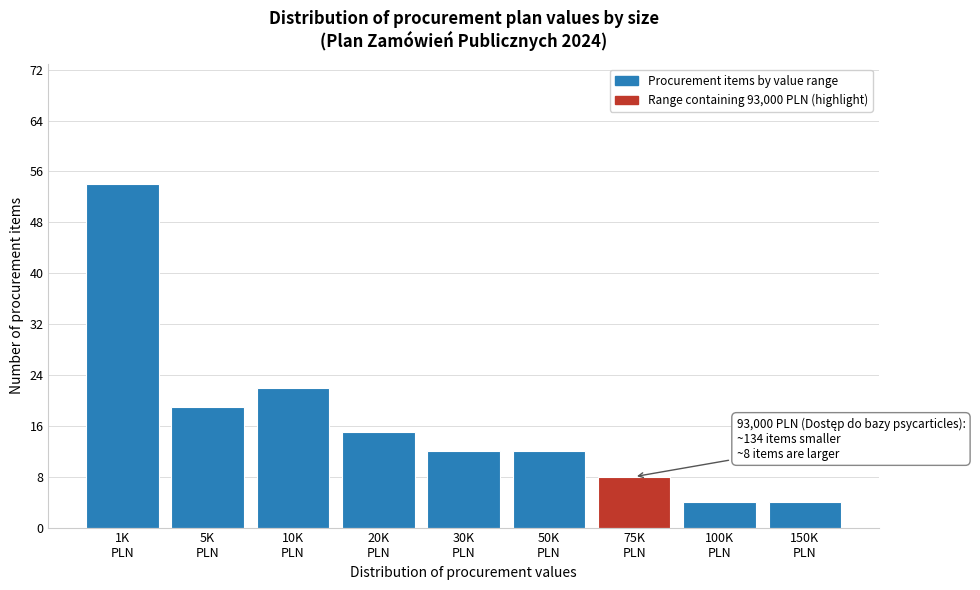

Reading left to right, extract all data points from this chart.

54	19	22	15	12	12	8	4	4